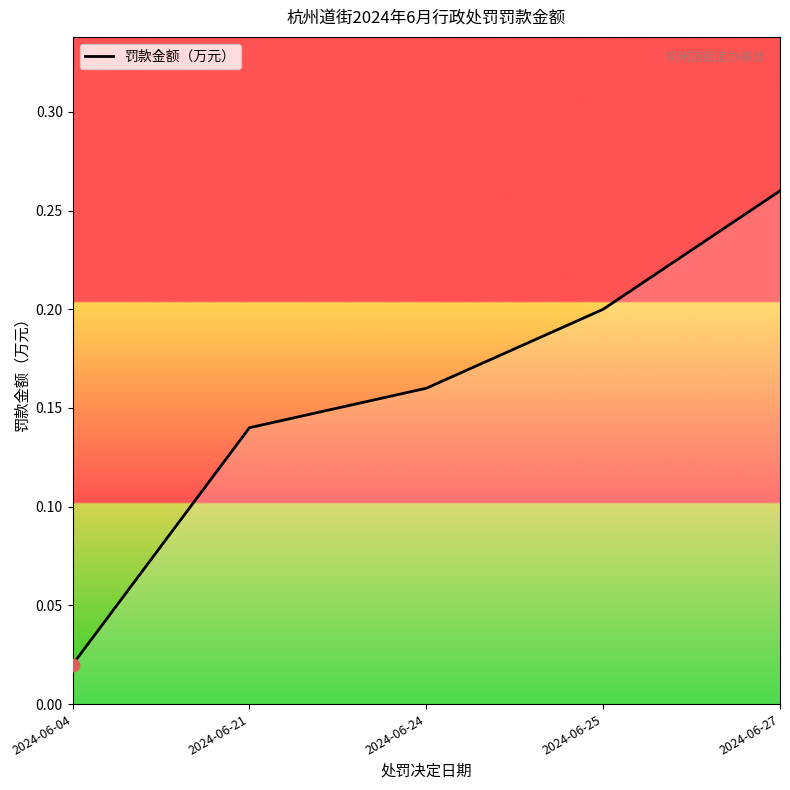

Between 2024-06-24 and 2024-06-21, which is larger?

2024-06-24